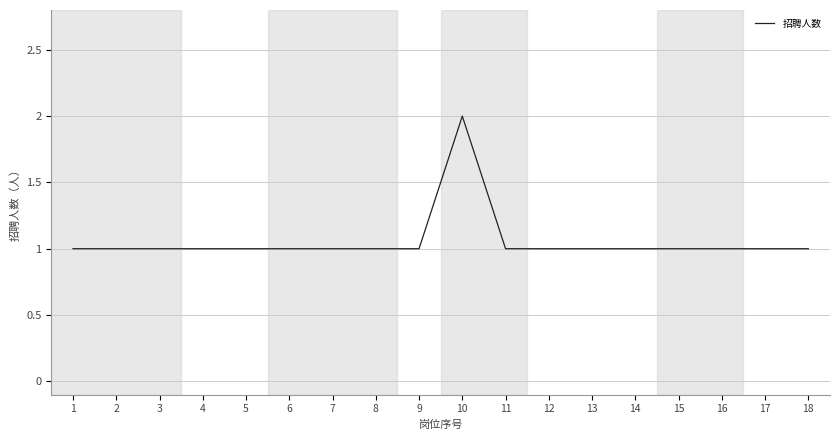

What is the sum of all values?

19